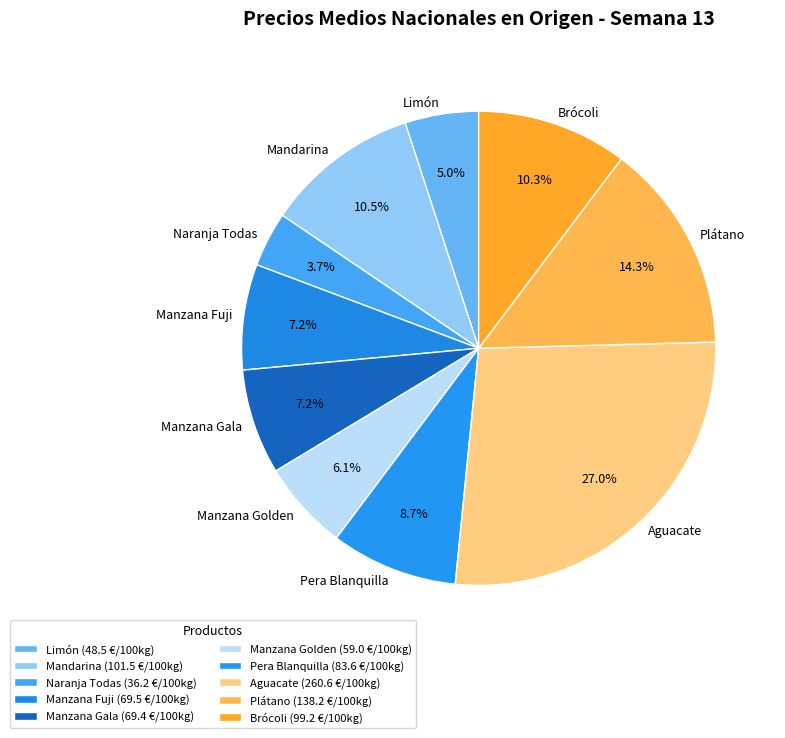

Which has a higher value, Brócoli or Aguacate?

Aguacate